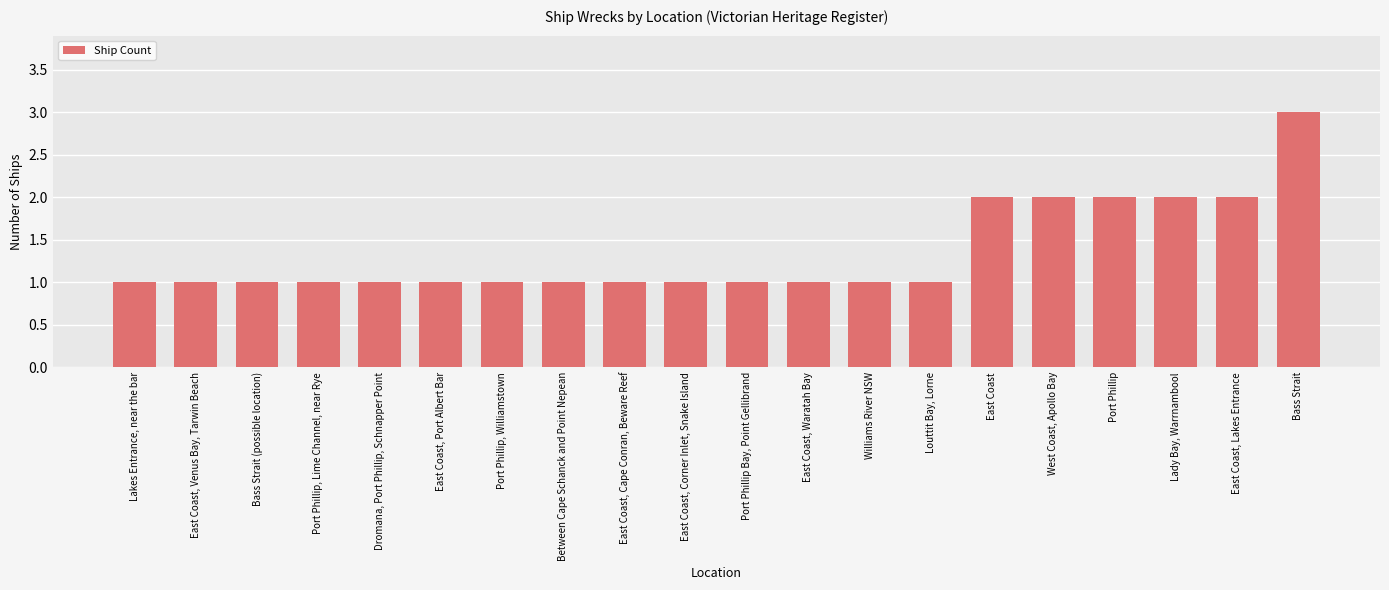

How many bars are there in total?

20